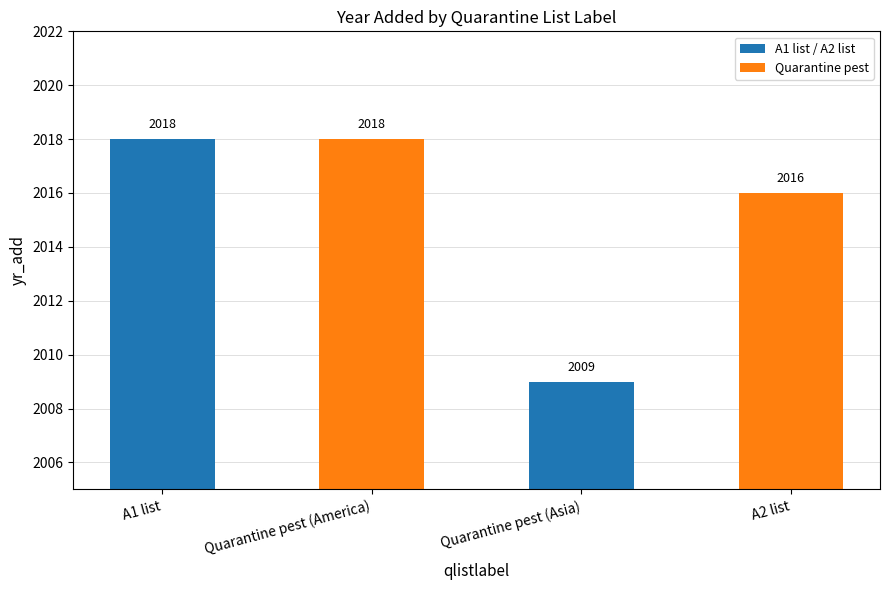

What is the minimum value shown in the chart?

2009